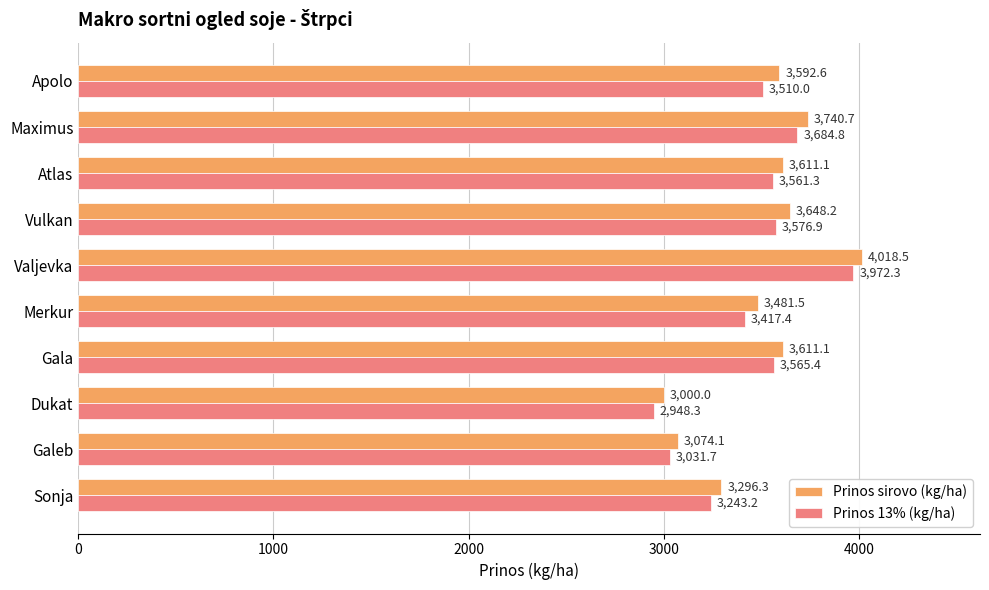

Read the Prinos sirovo (kg/ha) value at Sonja.

3296.3